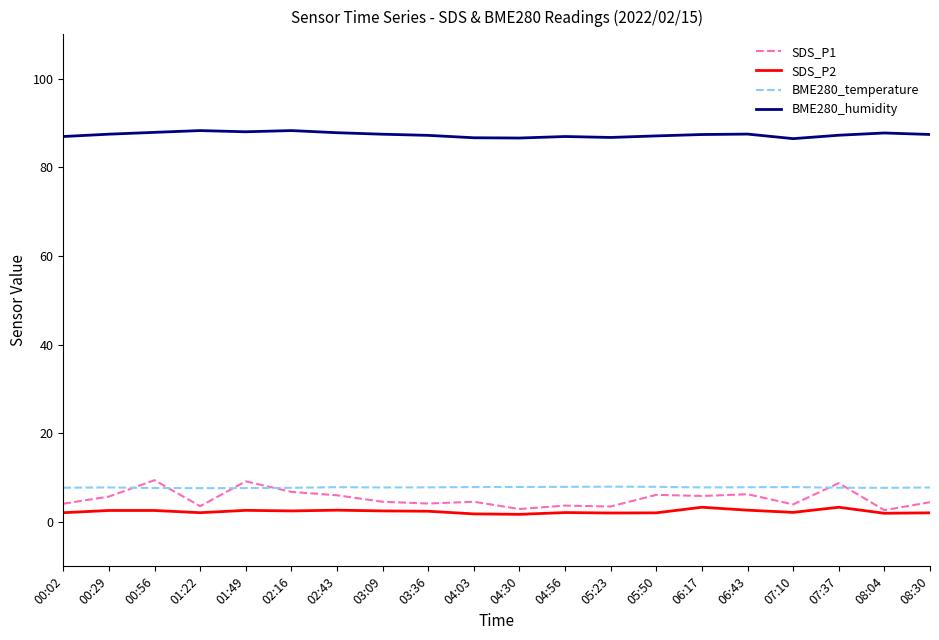

The BME280_humidity series shows 86.6 at 04:30. True or false?

True